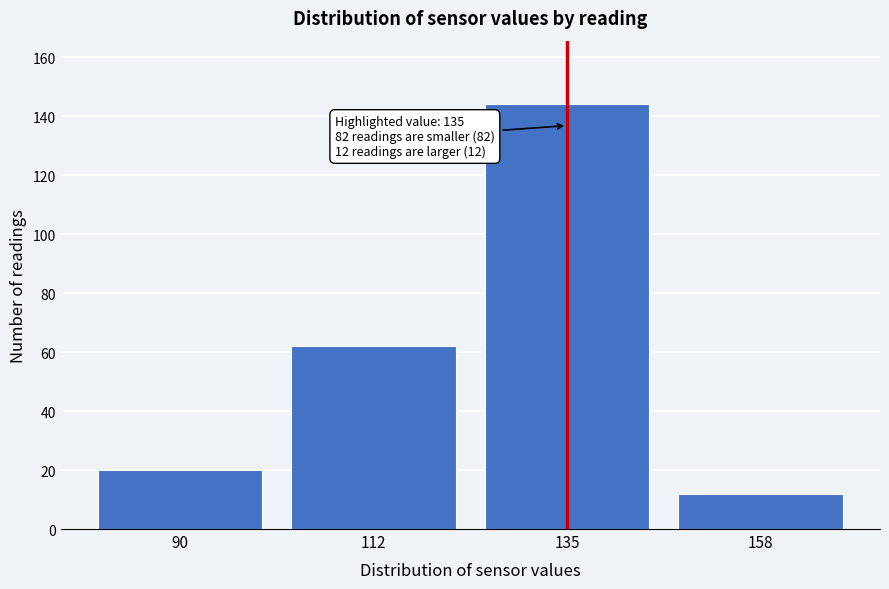

Reading left to right, extract all data points from this chart.

20	62	144	12